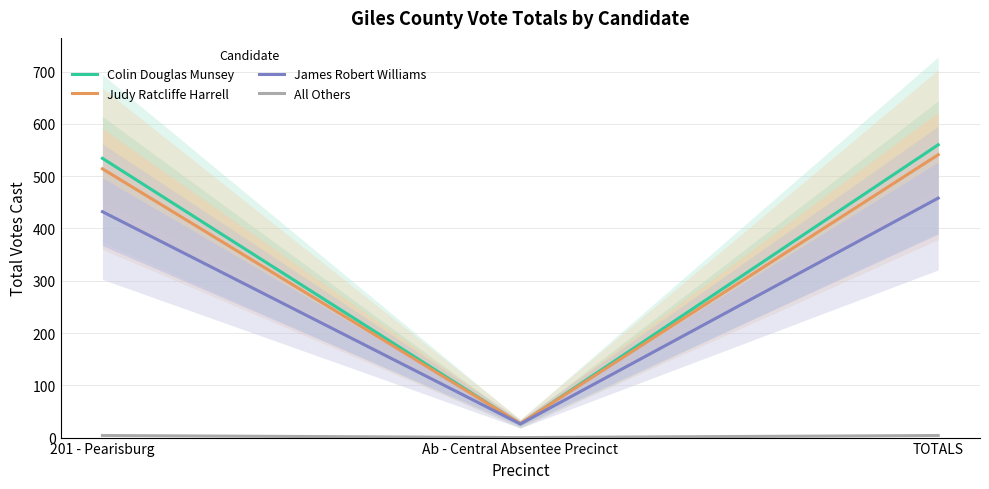

What position from the left is TOTALS?

3